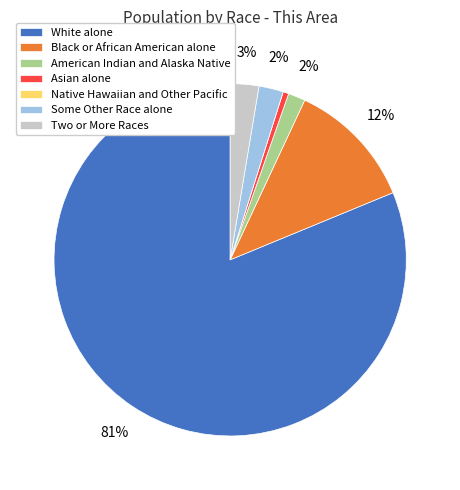

What is the largest slice in the pie chart?

White alone